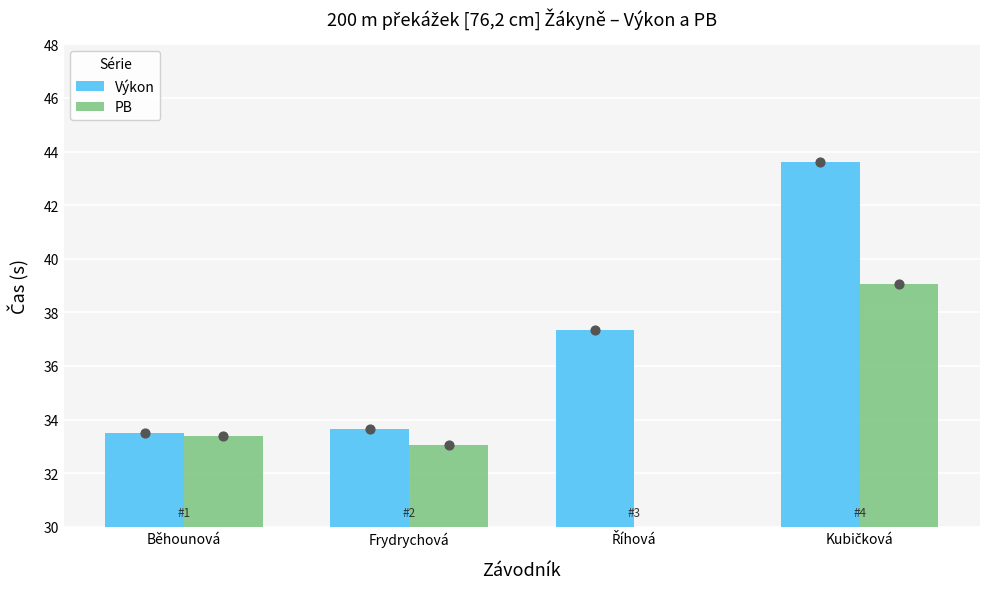

Which series reaches the maximum Y coordinate?

Výkon